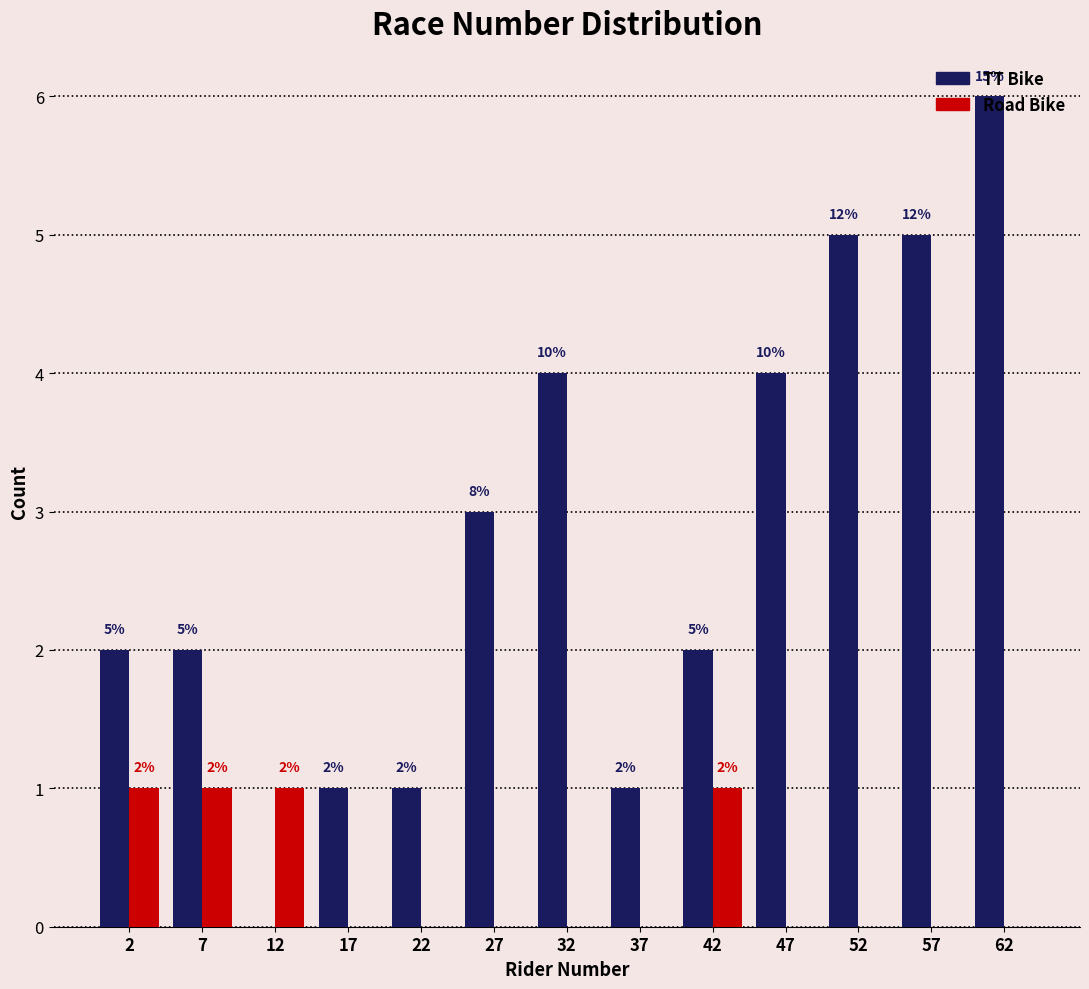

In the TT Bike series, which range on the x-axis has the tallest bar?

60 to 65